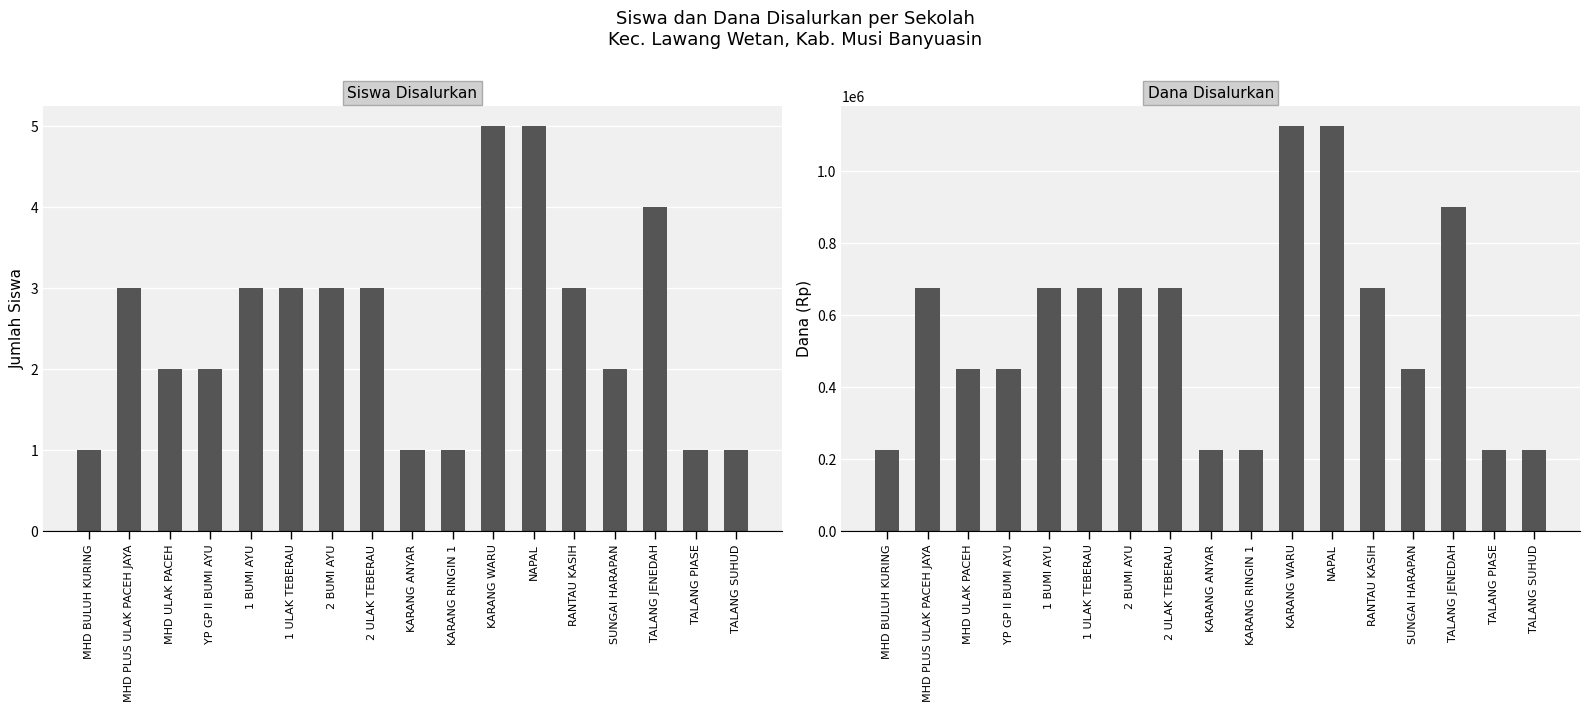

Which category has the highest value in the Dana Disalurkan series?

KARANG WARU